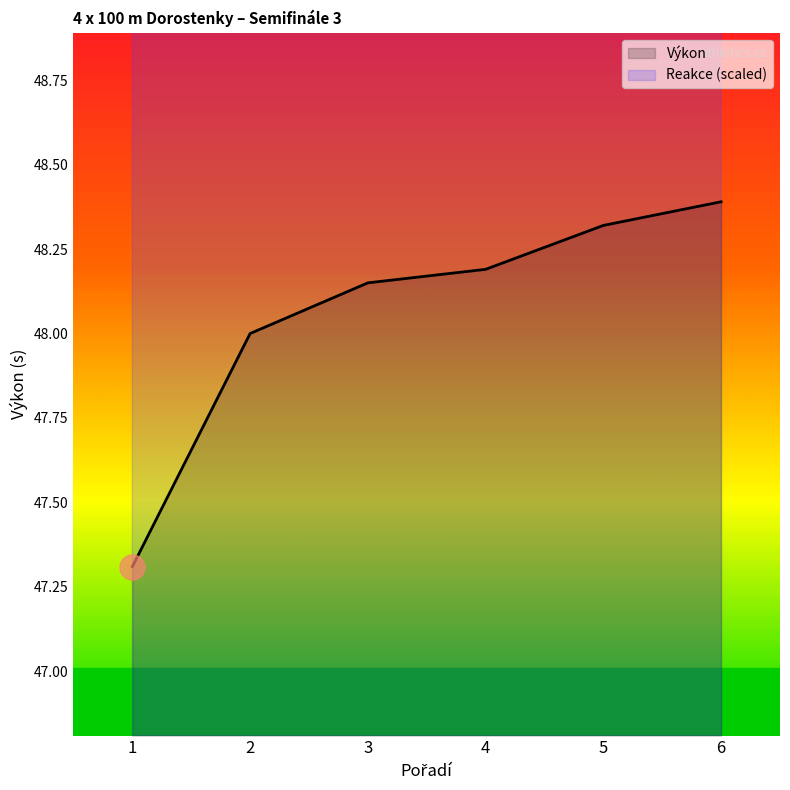

True or false: Výkon and Reakce intersect in this chart.

False